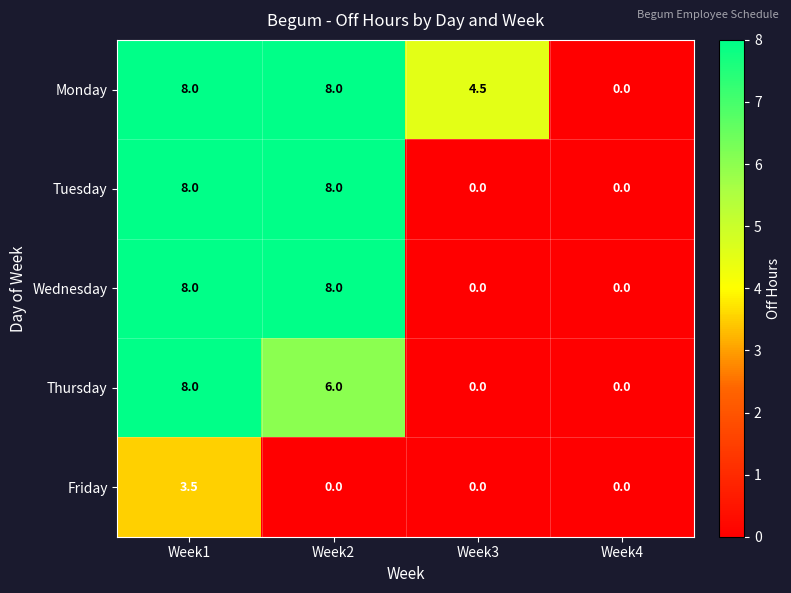

At which category is the sum across all series the highest?

Week1